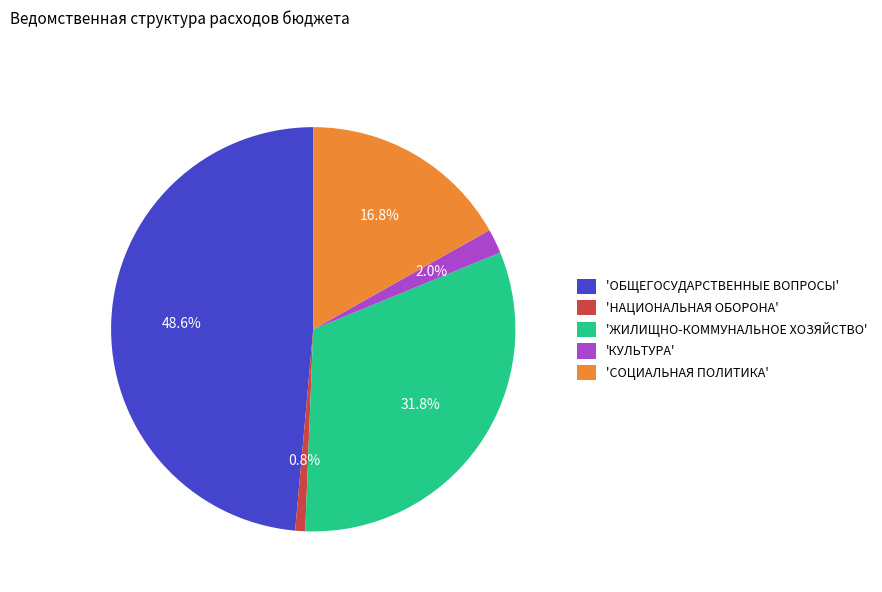

Does 'НАЦИОНАЛЬНАЯ ОБОРОНА' represent more than half of the total?

No